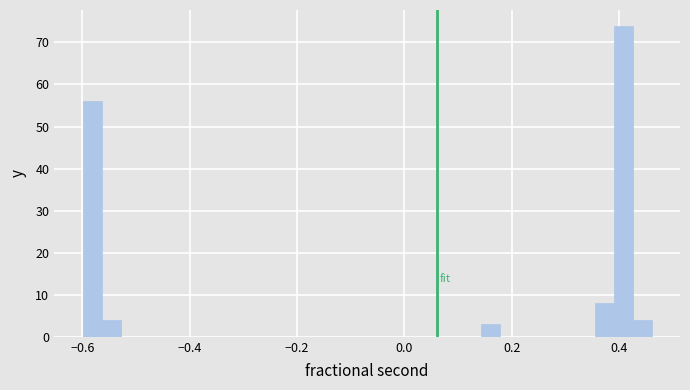

Read against the x-axis, roughly where is the centre of the tallest bar?

0.40